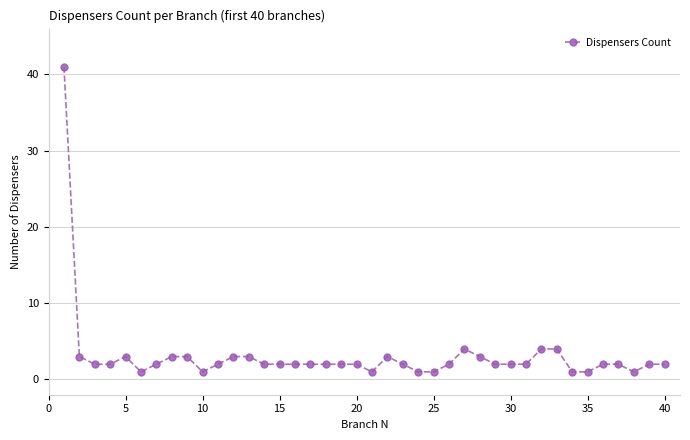

True or false: the data has more than 2 interior local peaks.

True